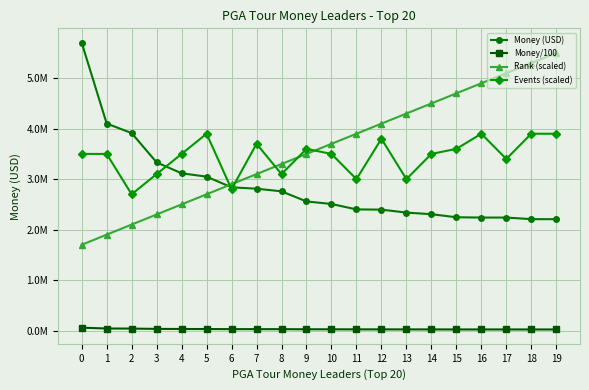

What is the greatest value displayed?

5704238.0